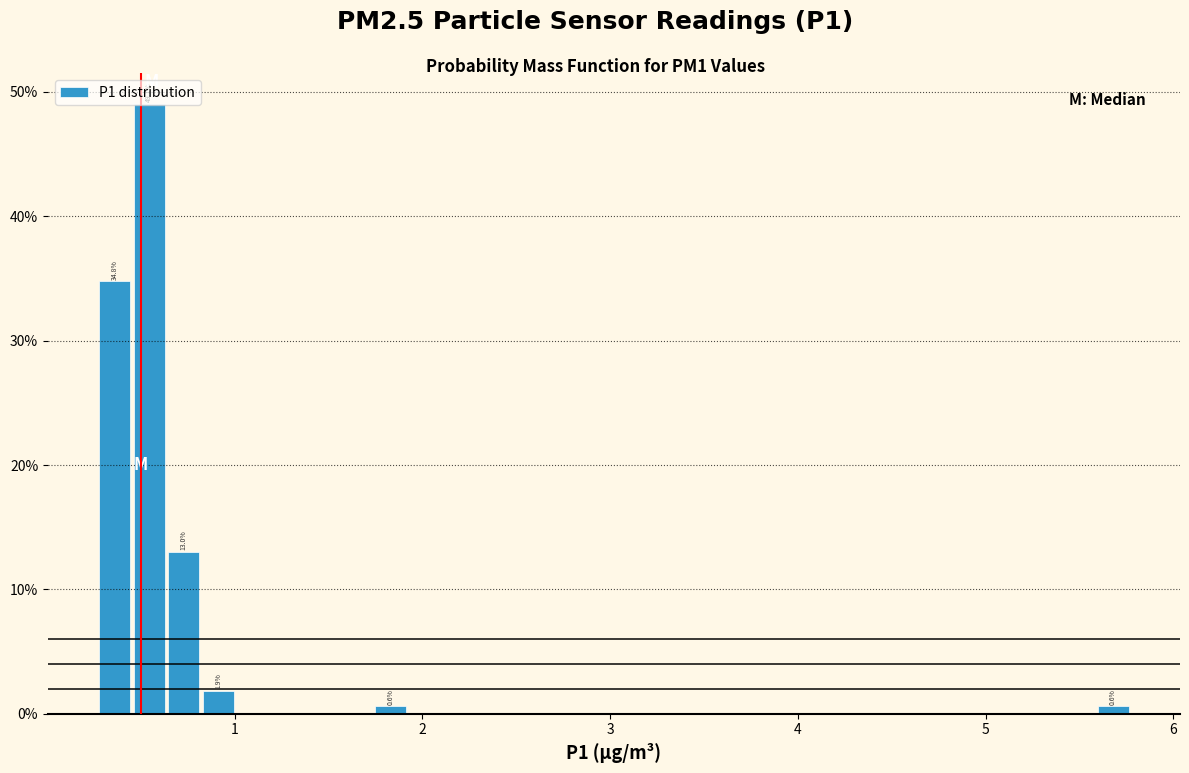

Around what value on the x-axis is the tallest bar? Give the approximate position of its centre, as read against the axis.

0.5